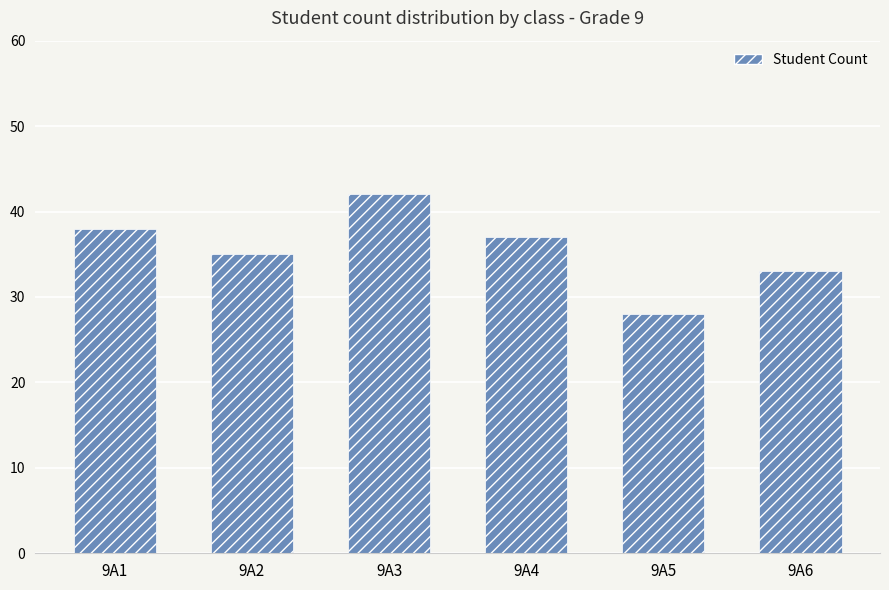

What is the change in value from 9A3 to 9A4?

-5